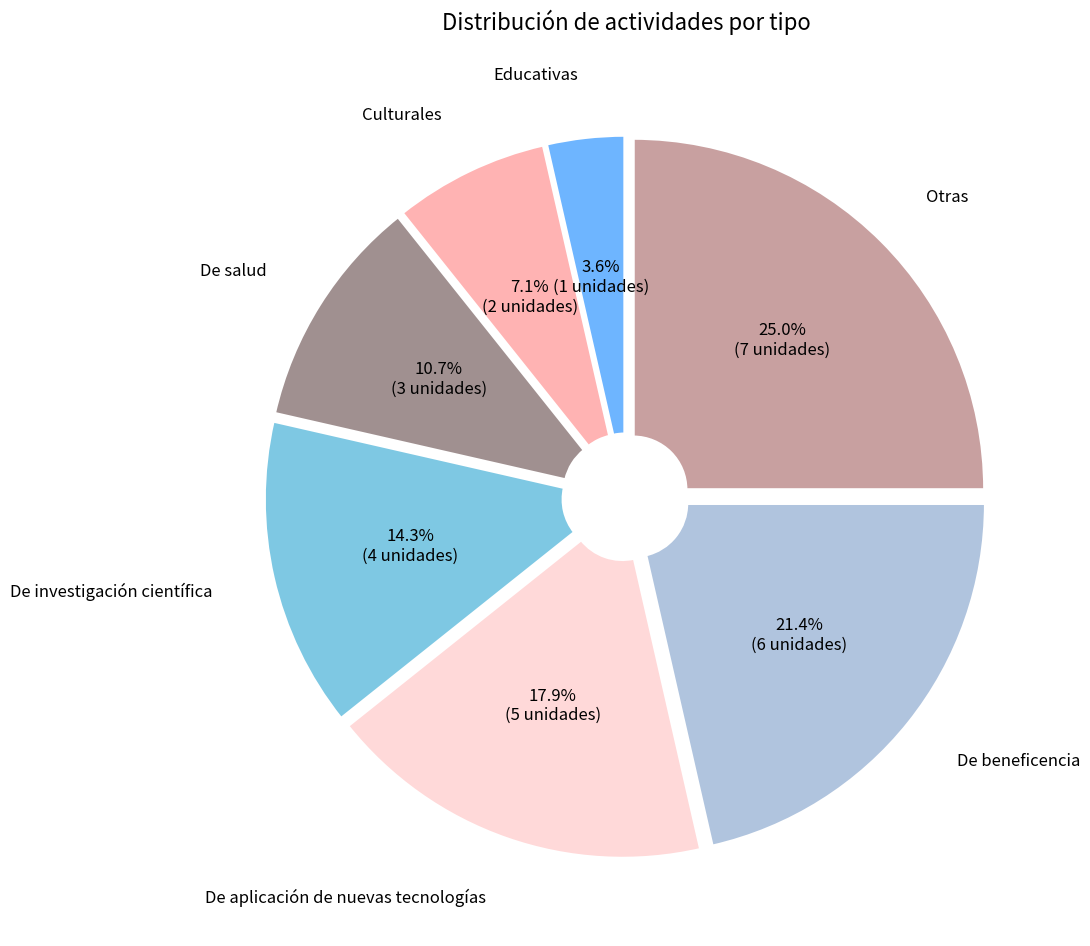

How many slices are in this pie chart?

7